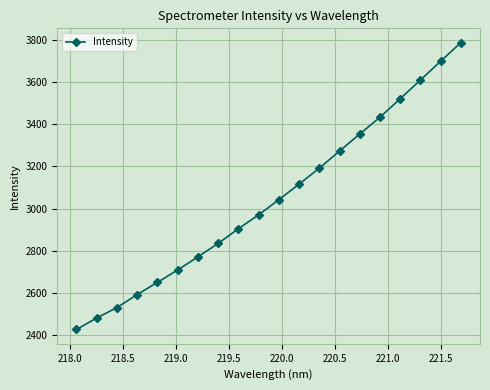

What is the sum of all values?

60898.6